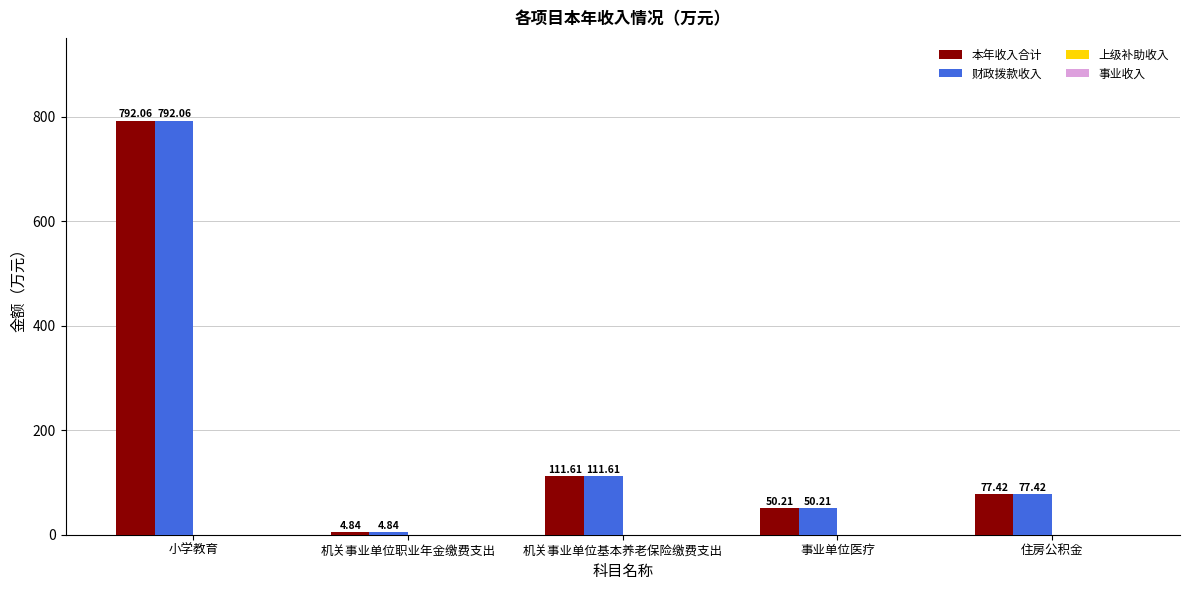

Which category has the lowest value in the 财政拨款收入 series?

机关事业单位职业年金缴费支出